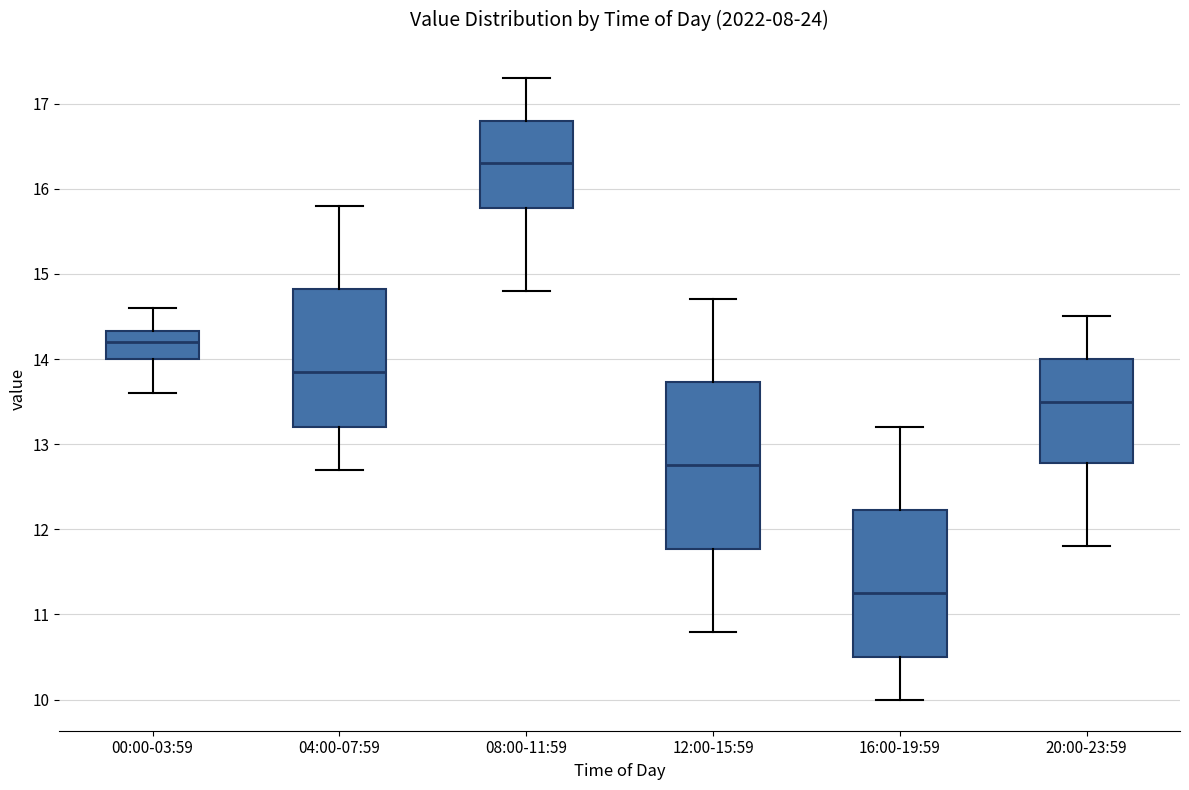

Which box's median line is the lowest?

16:00-19:59